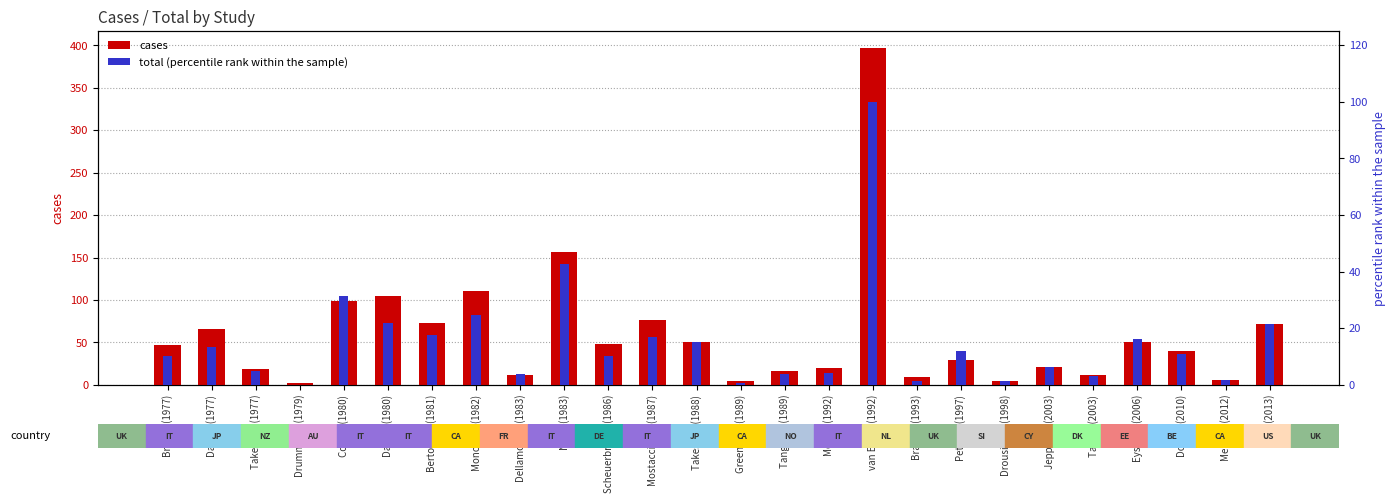

What position from the right is Cowan (1980)?

22